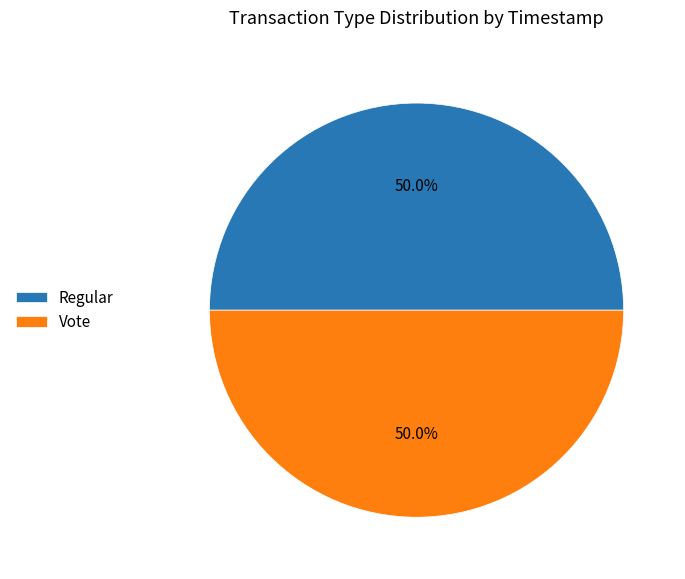

The Vote slice represents 50% of the pie. True or false?

True